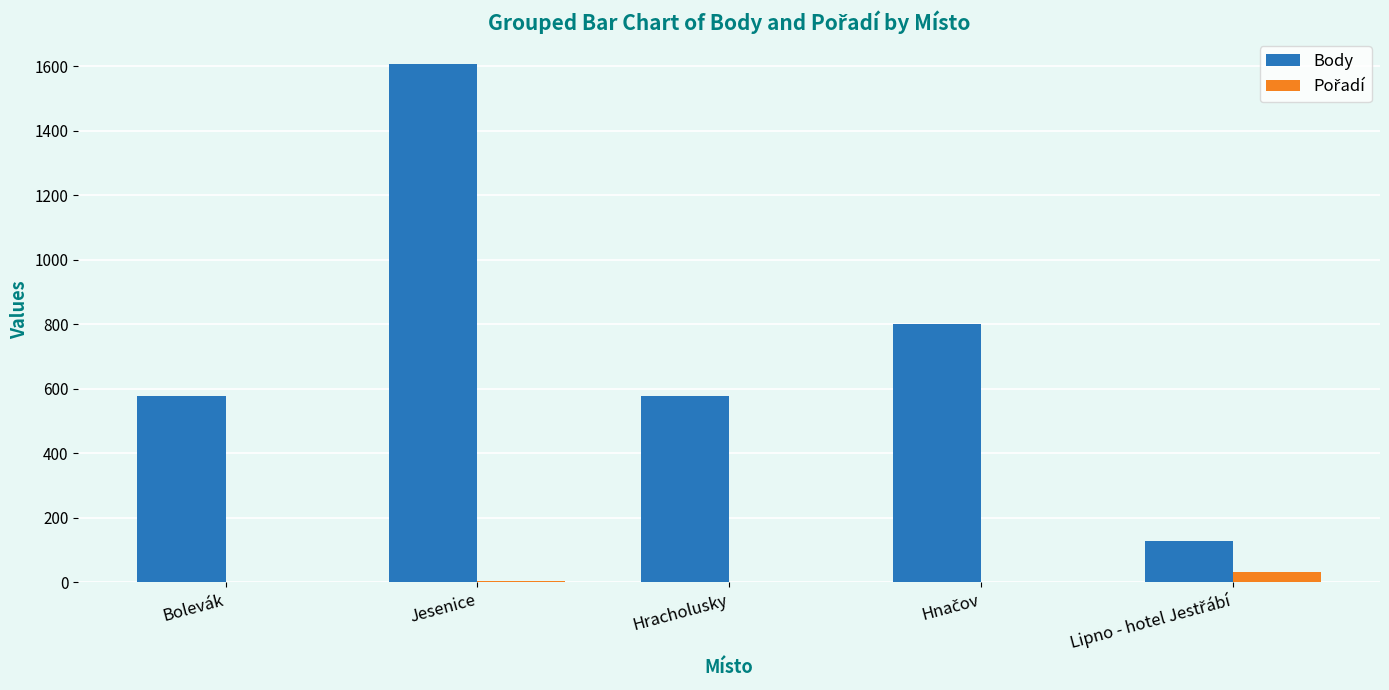

The value of Body at Jesenice is 1608. True or false?

True